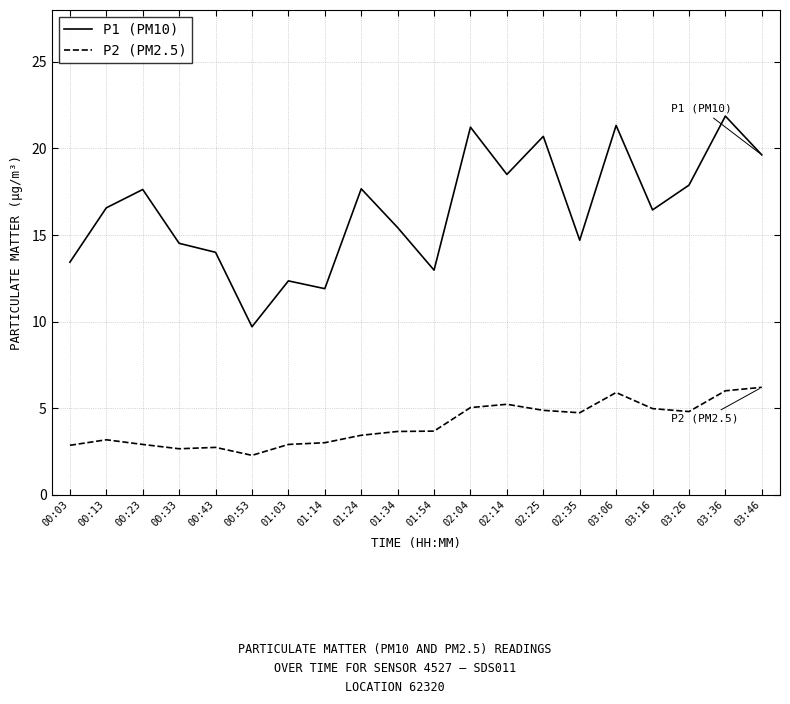

What is the difference between the maximum and minimum values in the P2 (PM2.5) series?

3.9